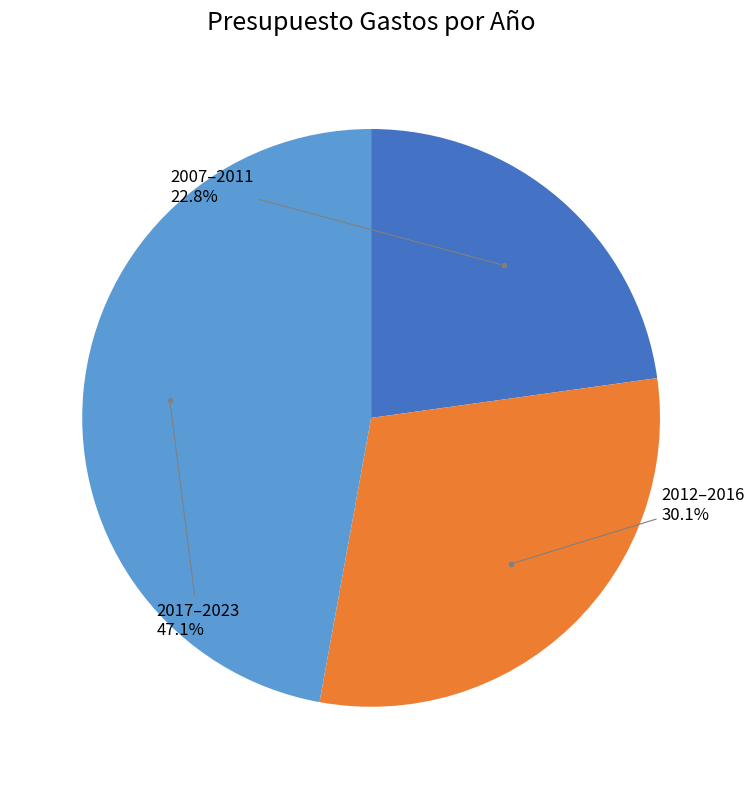

Count the number of slices in the pie.

3